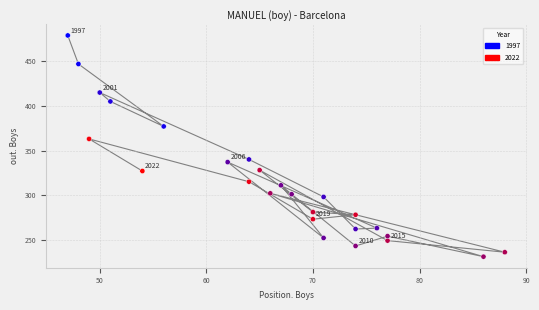

What is the range of Y values (max minus min)?

248